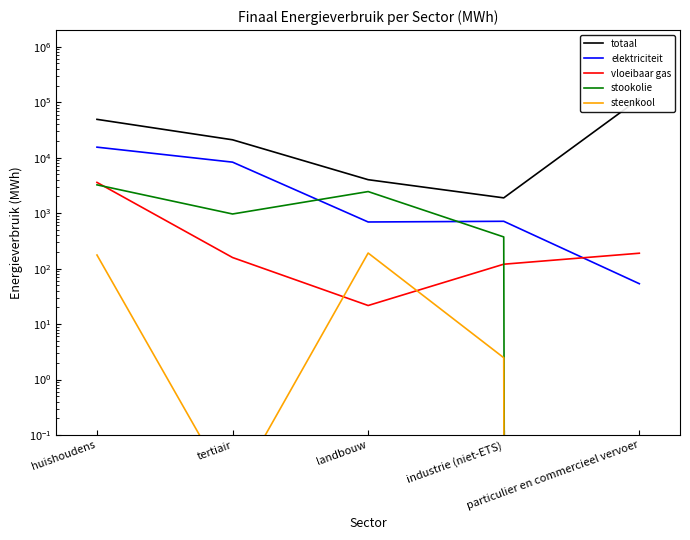

The vloeibaar gas series shows 1682.2 at huishoudens. True or false?

False